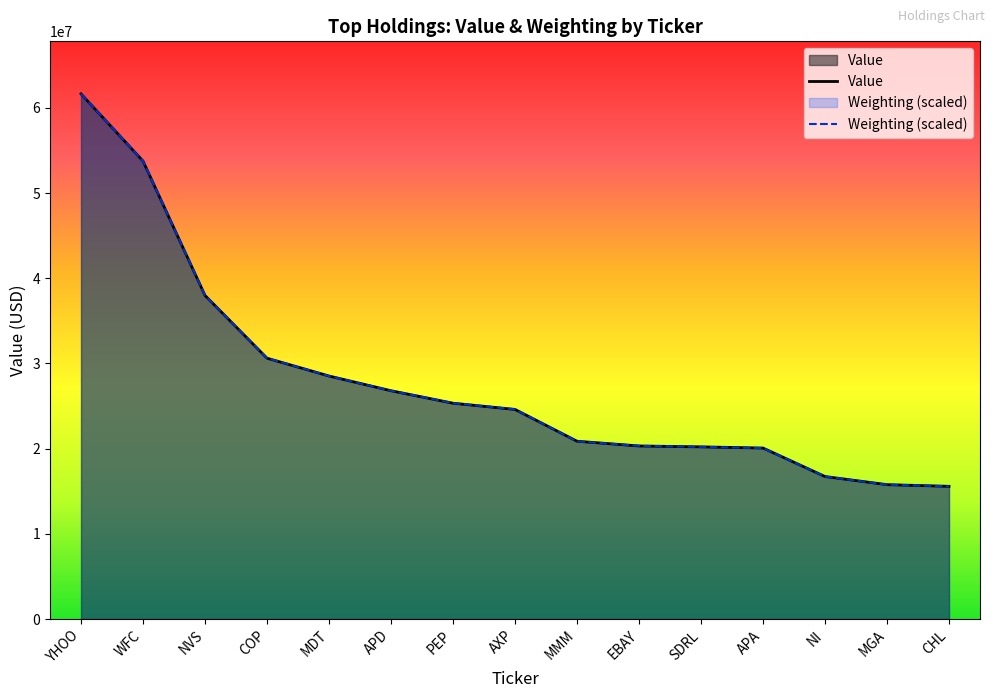

Rank the series by their maximum value, from lowest to highest.

Value, Weighting (scaled)